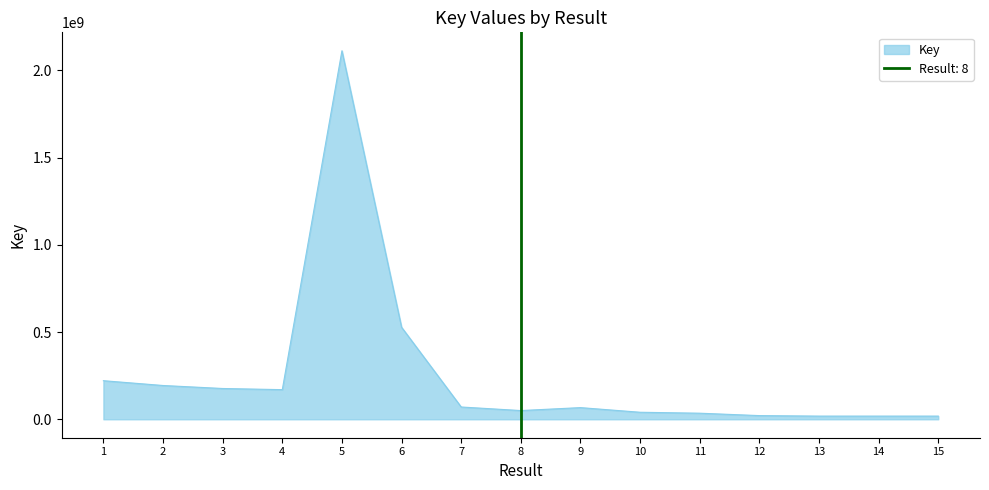

At which label is the value closest to 1065209477?

6